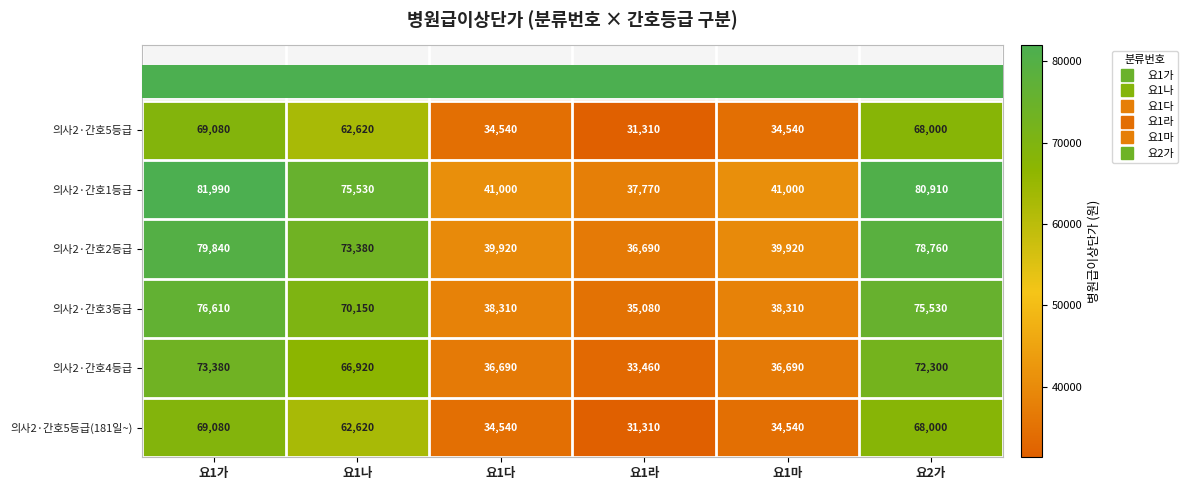

What is the greatest value displayed?

81990